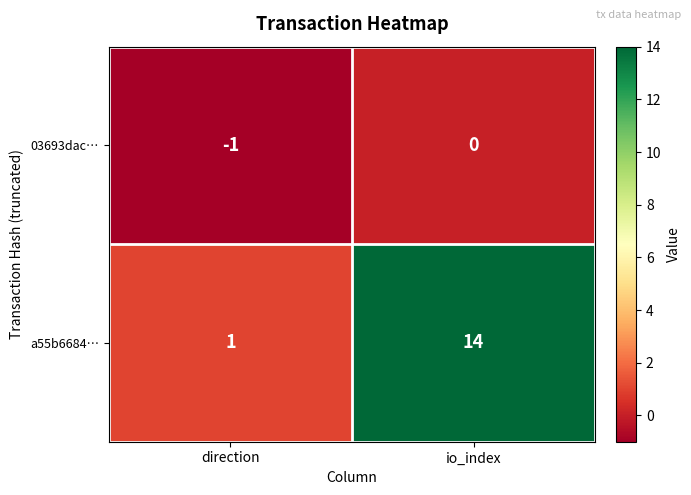

What is the sum of all a55b6684… values?

15